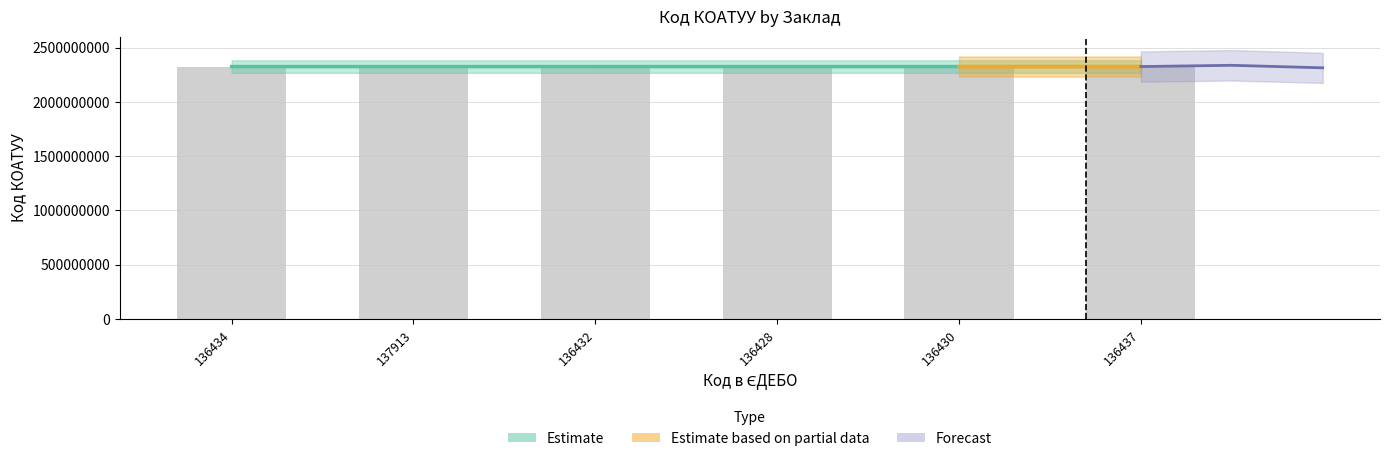

What is the ratio of the value at 136437 to the value at 136430?

1.0